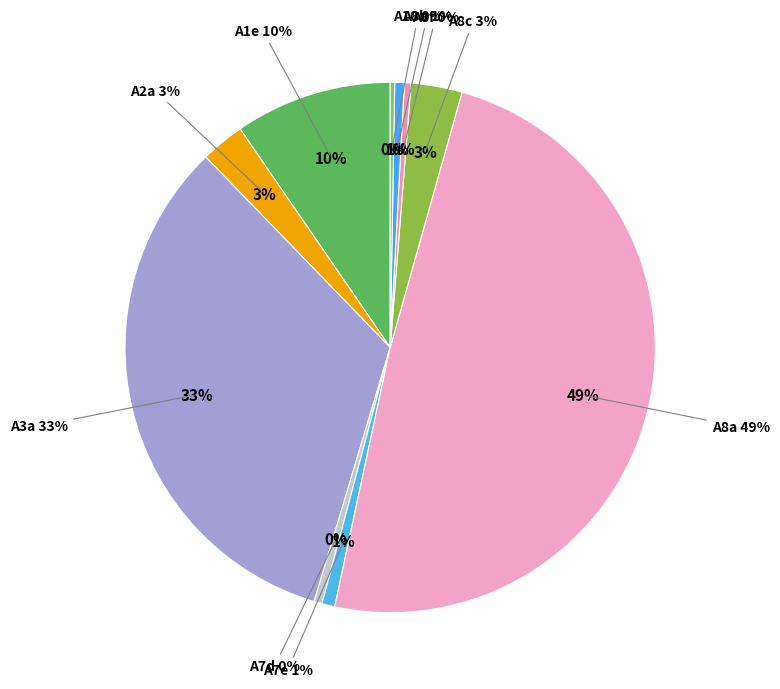

To the nearest percent, what is the difference between the largest and smallest slice percentages?

49%